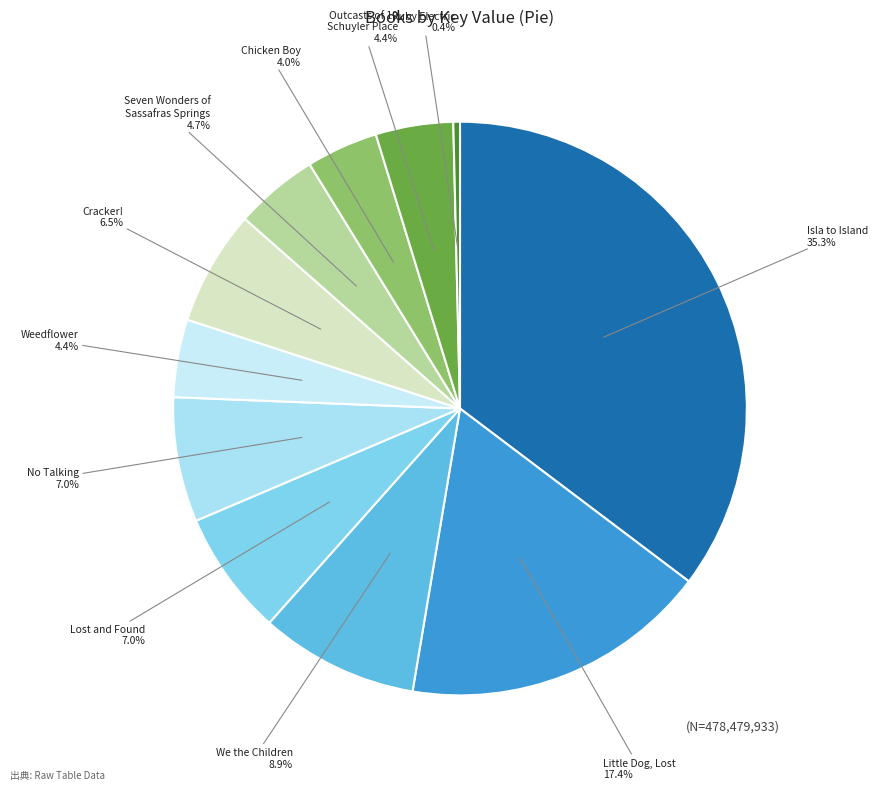

Count the number of slices in the pie.

11